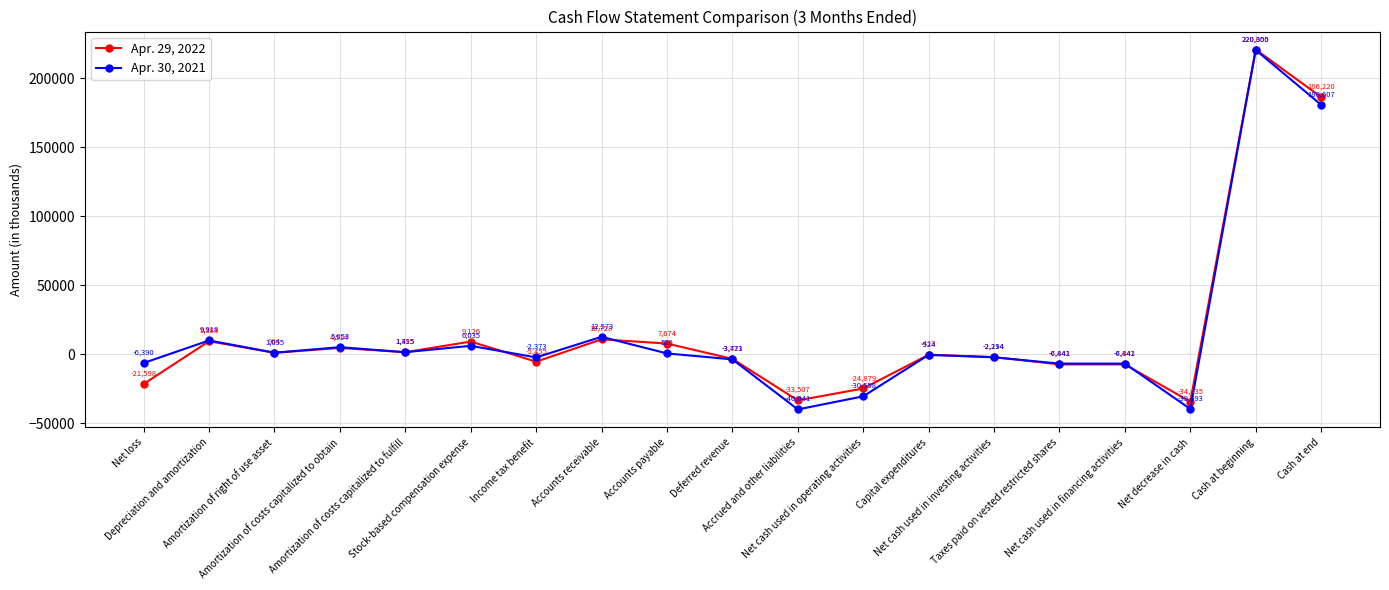

How many intersections are there between Apr. 29, 2022 and Apr. 30, 2021?

5